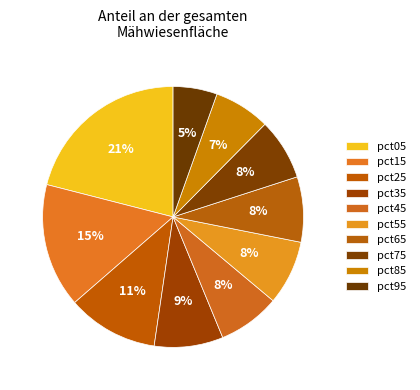

How many slices are in this pie chart?

10